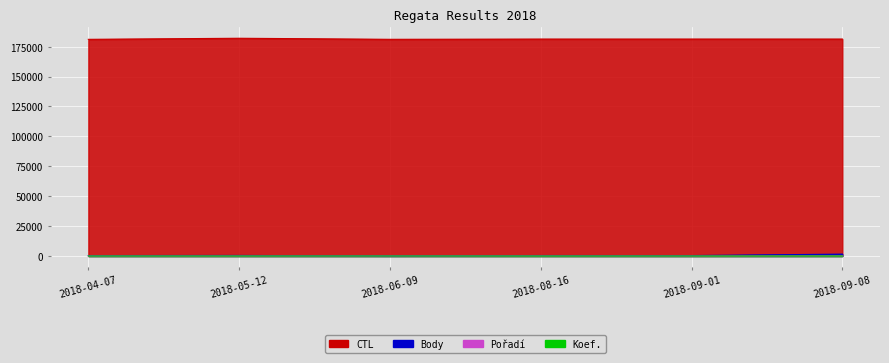

What is the label of the 3rd point from the right?

2018-08-16